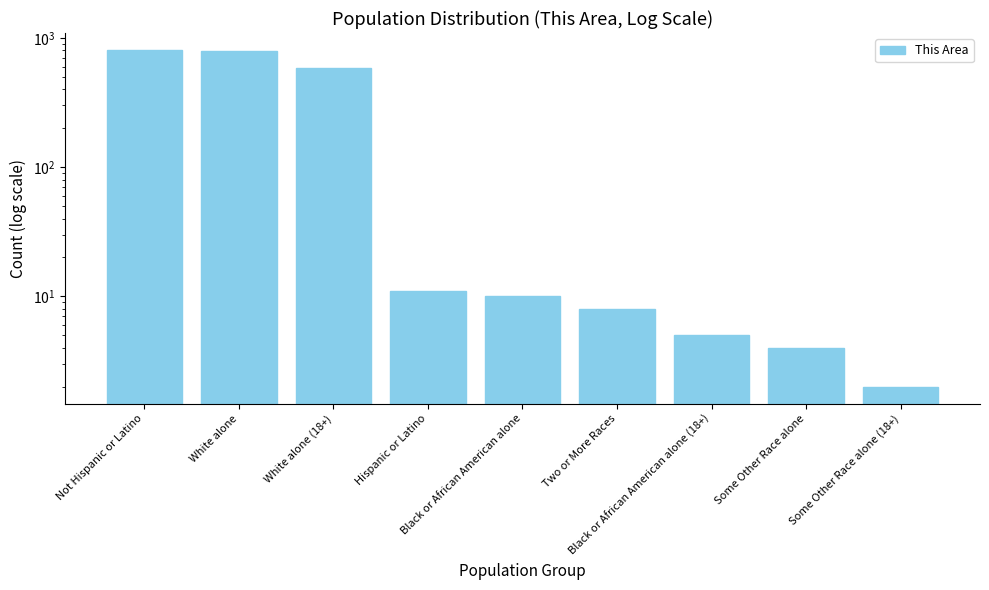

What value does the data have at Two or More Races, to the nearest 10?

10